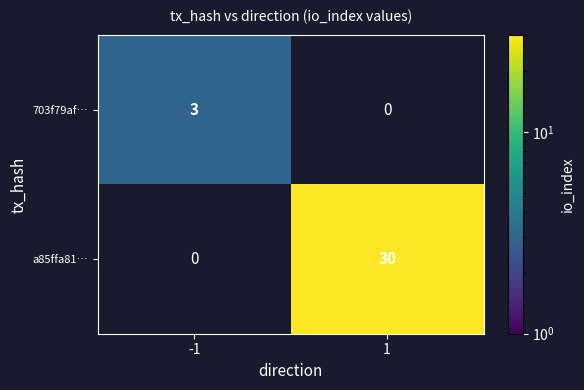

The value of 703f79af… at -1 is 3. True or false?

True